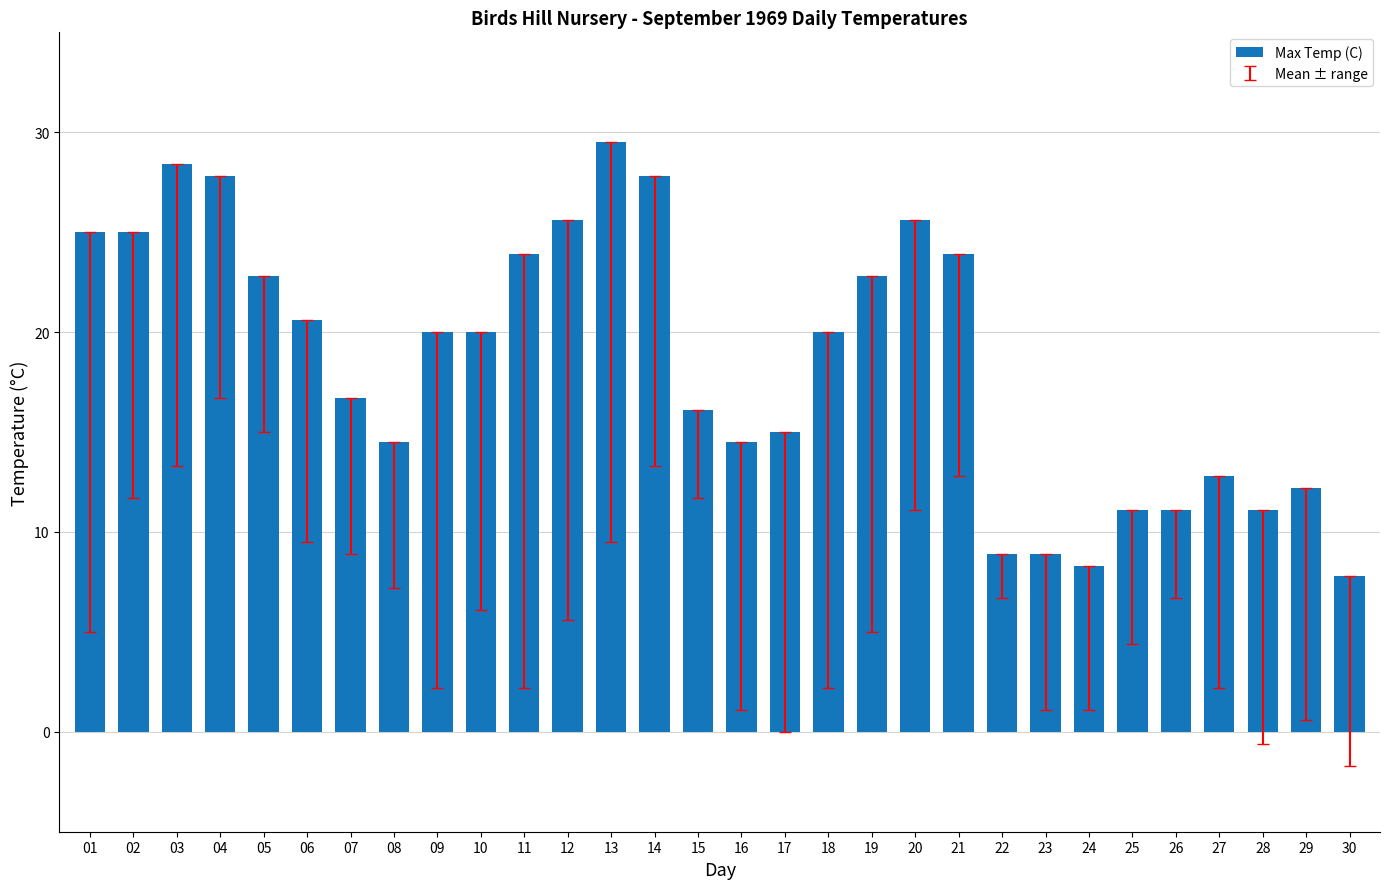

Which label corresponds to the smallest value in the chart?

30